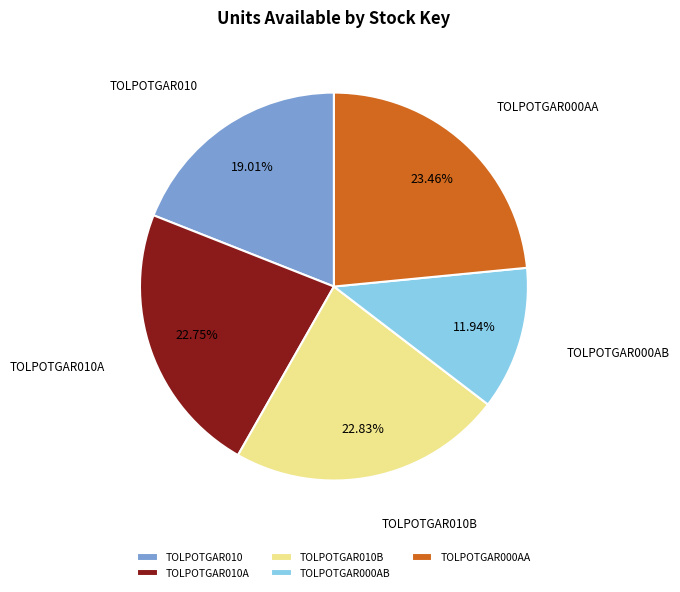

Is there any slice that represents more than half of the pie?

No